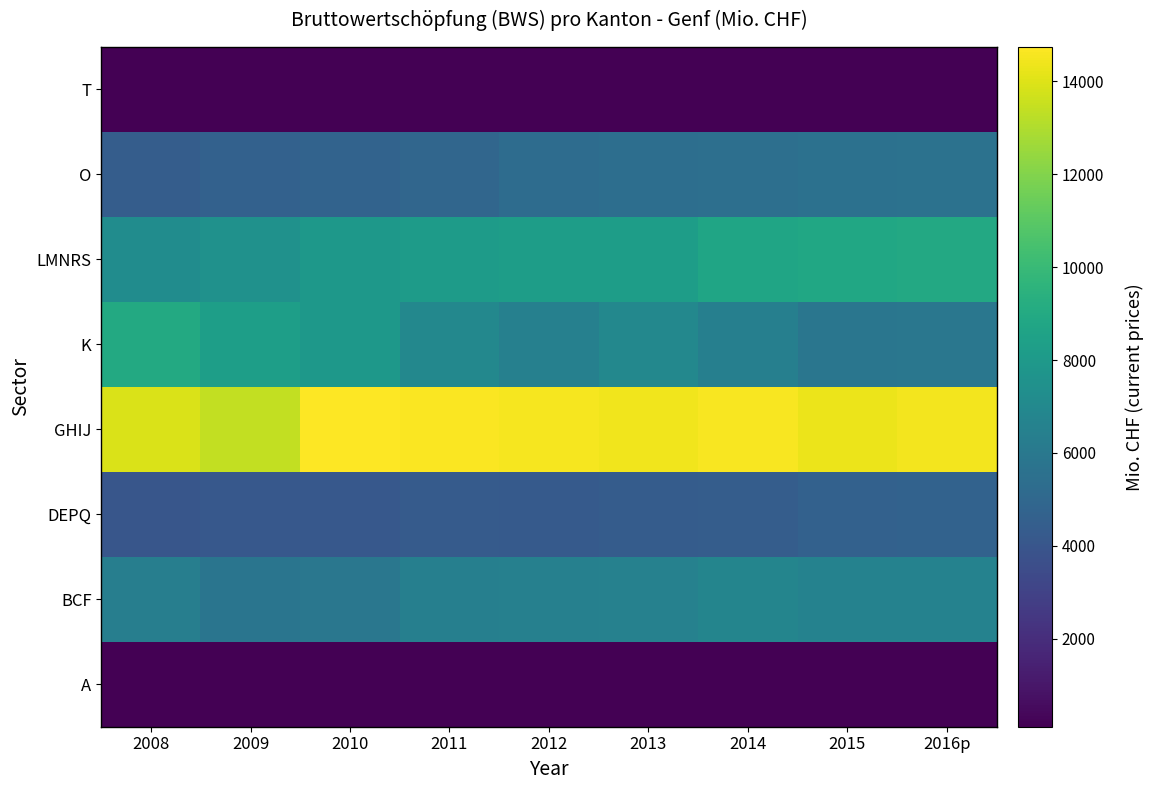

Reading right to left, what are all the values shown in this chart?

A: 2016p=128.3	2015=114.4	2014=123.7	2013=115.2	2012=127.3	2011=127.7	2010=126.4	2009=128.3	2008=134.3
BCF: 2016p=6567.9	2015=6601.9	2014=6738.9	2013=6523.0	2012=6458.3	2011=6429.8	2010=5900.6	2009=5778.1	2008=6358.0
DEPQ: 2016p=4714.7	2015=4666.5	2014=4411.2	2013=4348.4	2012=4262.5	2011=4320.2	2010=4128.9	2009=4133.9	2008=4018.5
GHIJ: 2016p=14471.8	2015=14330.5	2014=14593.1	2013=14411.7	2012=14508.4	2011=14646.7	2010=14732.9	2009=13368.4	2008=13883.6
K: 2016p=5903.2	2015=5831.4	2014=6449.2	2013=6963.7	2012=6479.8	2011=6934.8	2010=7898.6	2009=8330.1	2008=8996.6
LMNRS: 2016p=8958.5	2015=8807.6	2014=8691.1	2013=8247.6	2012=8265.9	2011=8153.0	2010=7934.0	2009=7526.4	2008=7223.4
O: 2016p=5651.7	2015=5563.3	2014=5454.2	2013=5403.8	2012=5306.2	2011=4938.9	2010=4787.7	2009=4626.8	2008=4415.2
T: 2016p=131.0	2015=125.6	2014=119.0	2013=113.0	2012=115.1	2011=111.9	2010=113.0	2009=113.9	2008=114.3